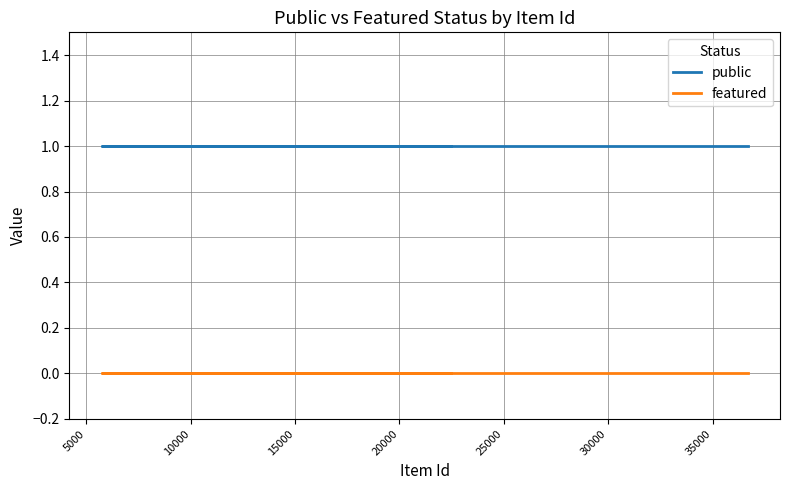

True or false: featured and public intersect in this chart.

False